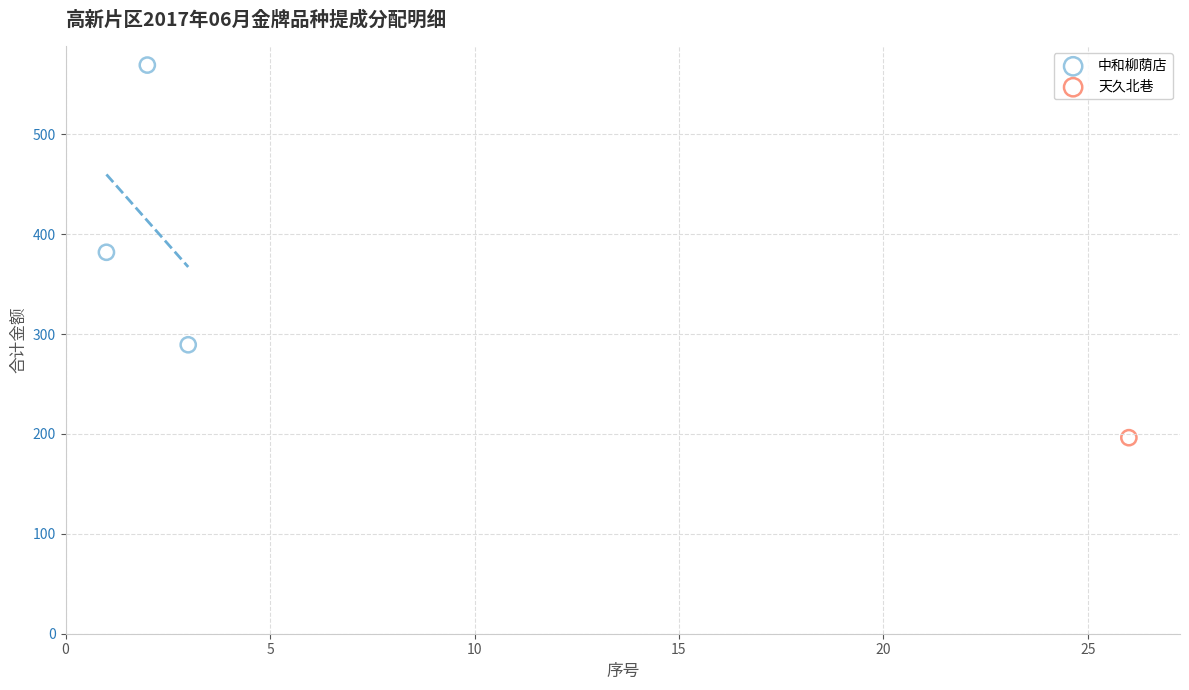

What are all the series names shown in the legend?

中和柳荫店, 天久北巷